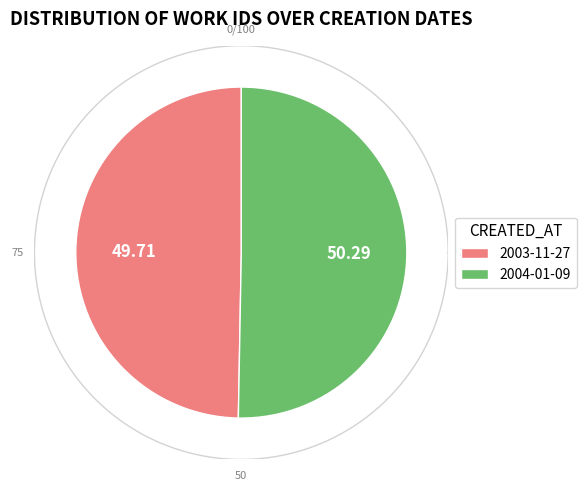

Is there a majority slice in this chart?

Yes